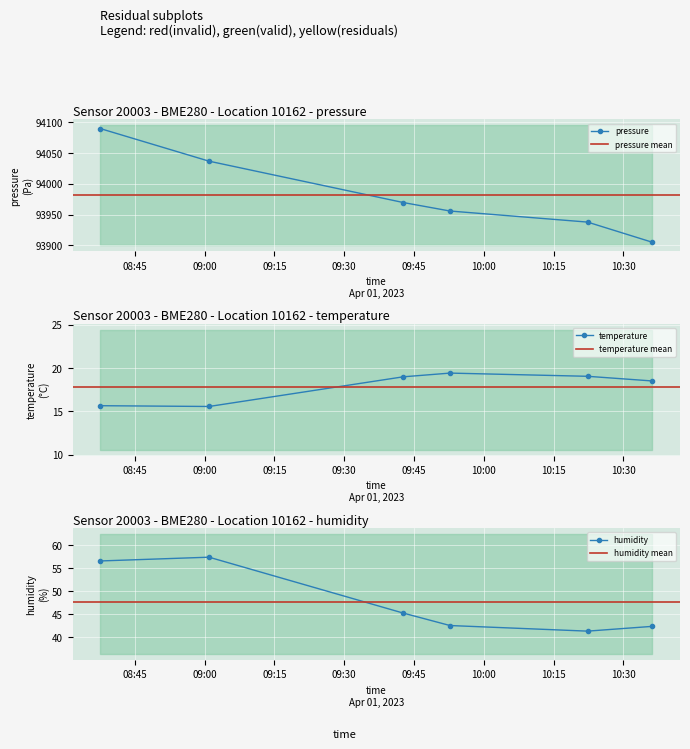

At which category does temperature reach its first local peak?

2023-04-01T09:52:44